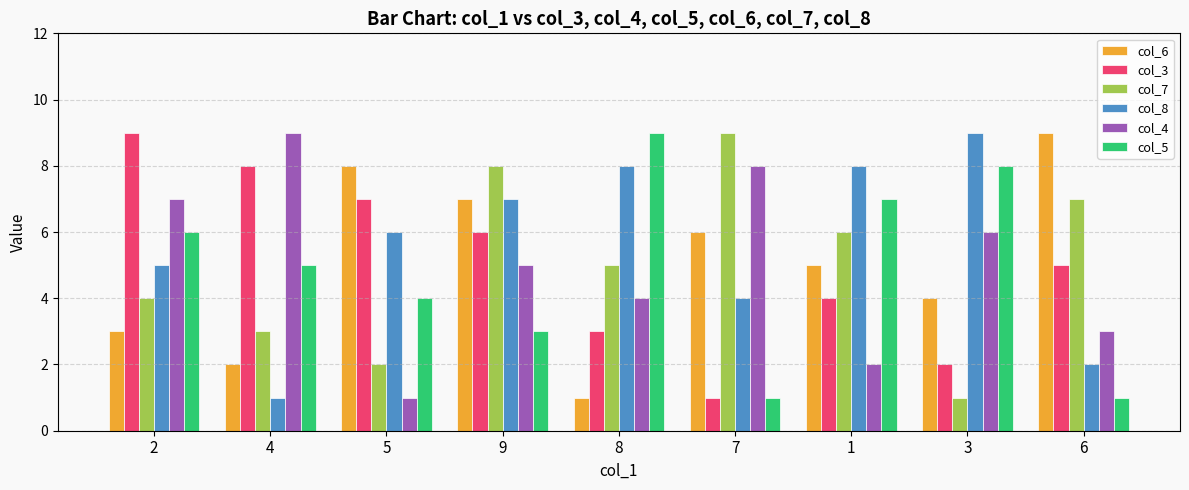

Read the col_7 value at 3.

1